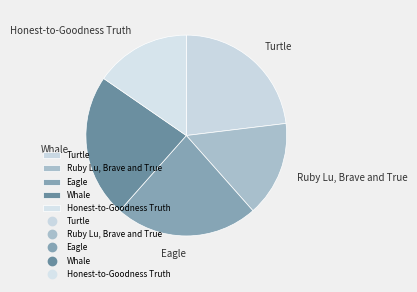

Is there a majority slice in this chart?

No